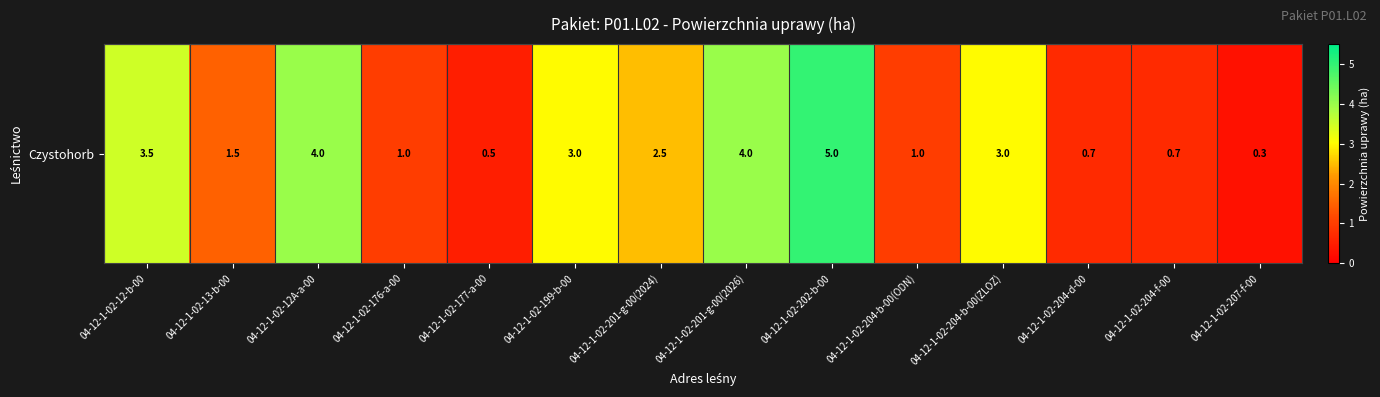

How many values exceed 2?

7